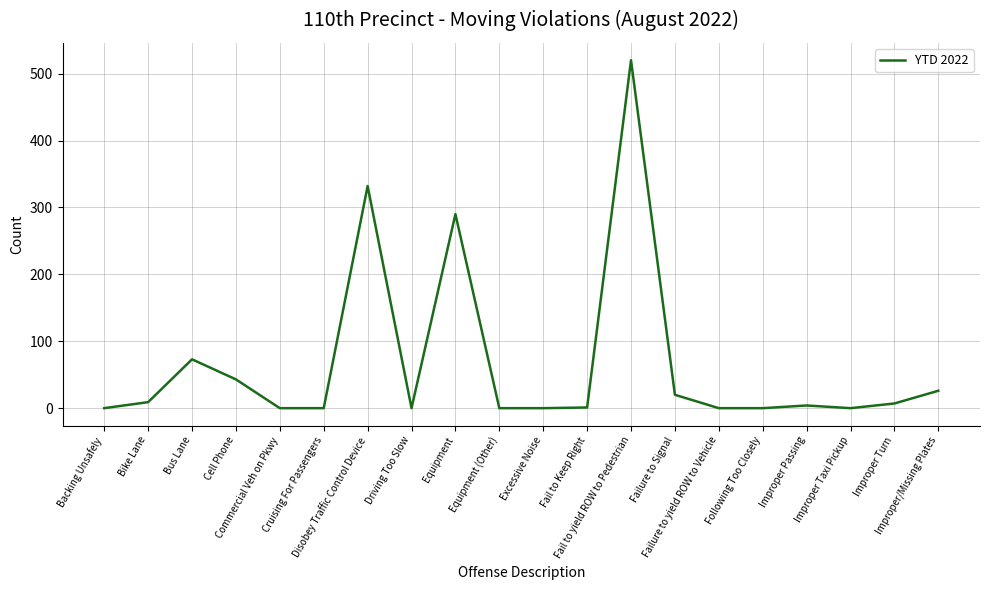

What is the maximum value shown in the chart?

520